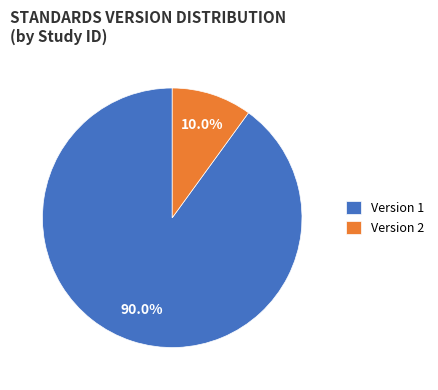

Does any single category account for the majority?

Yes